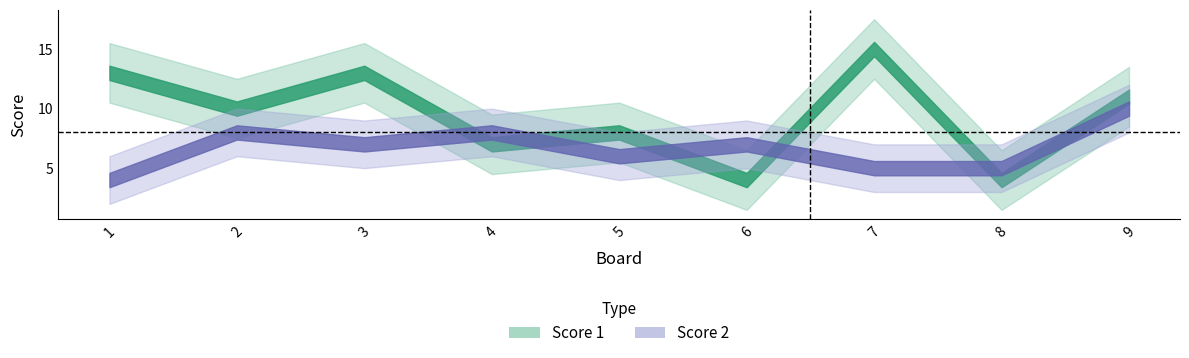

Where is the first local minimum for Score 1?

2